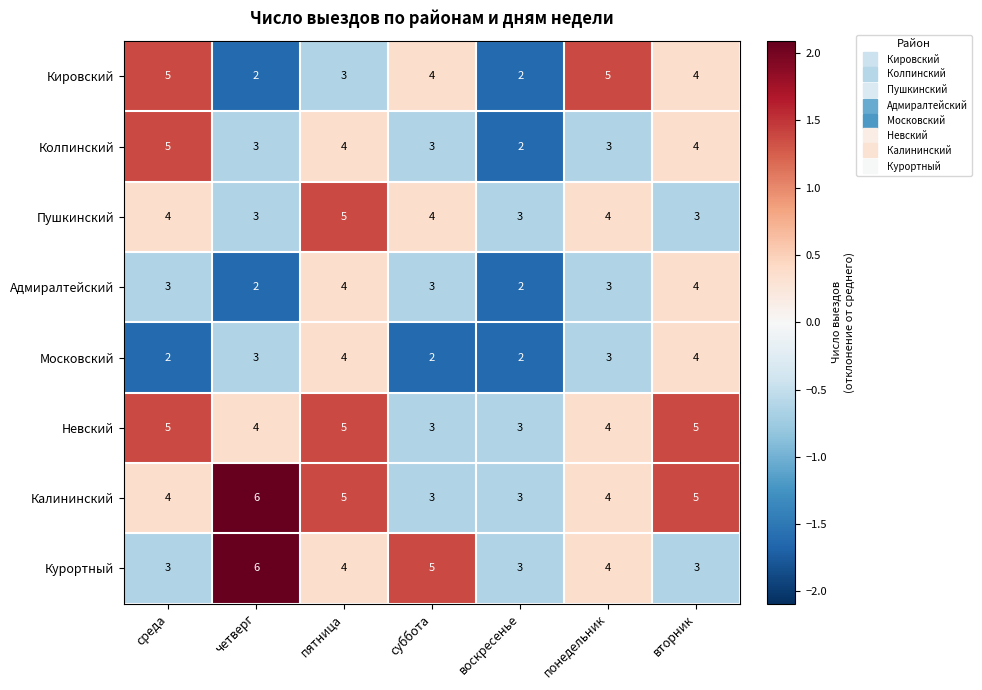

At which label is Кировский closest to 3?

пятница